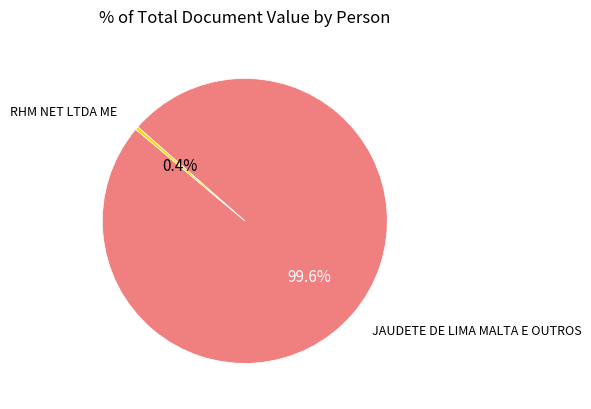

Does any single category account for the majority?

Yes